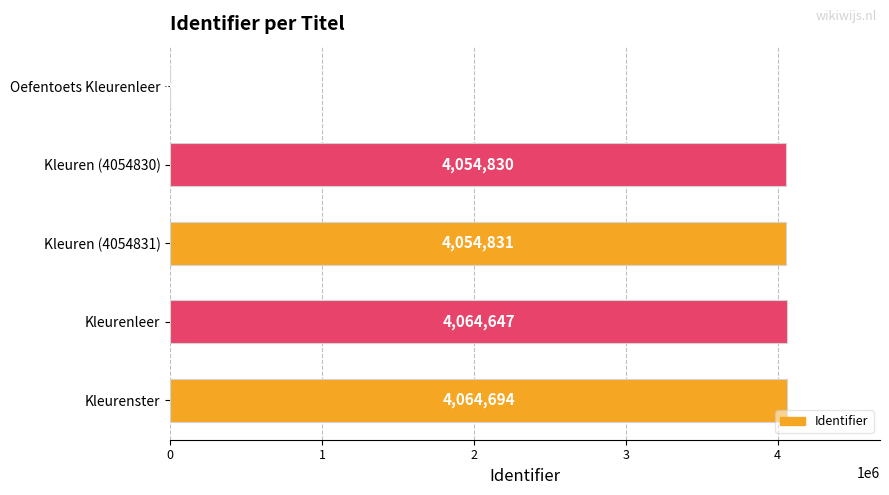

Which has a higher value, Kleuren (4054830) or Oefentoets Kleurenleer?

Kleuren (4054830)